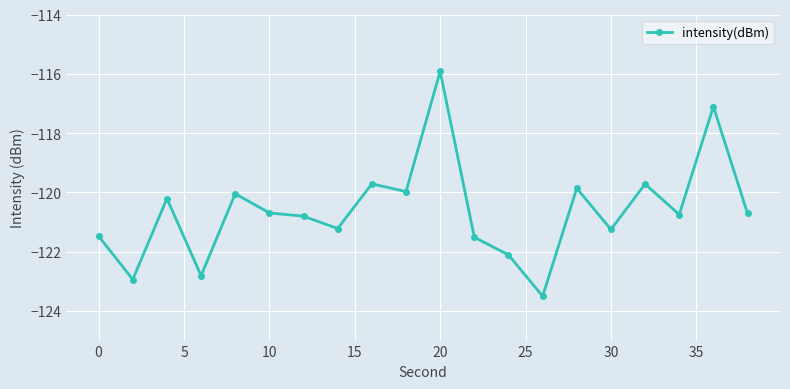

What is the greatest value displayed?

-115.9